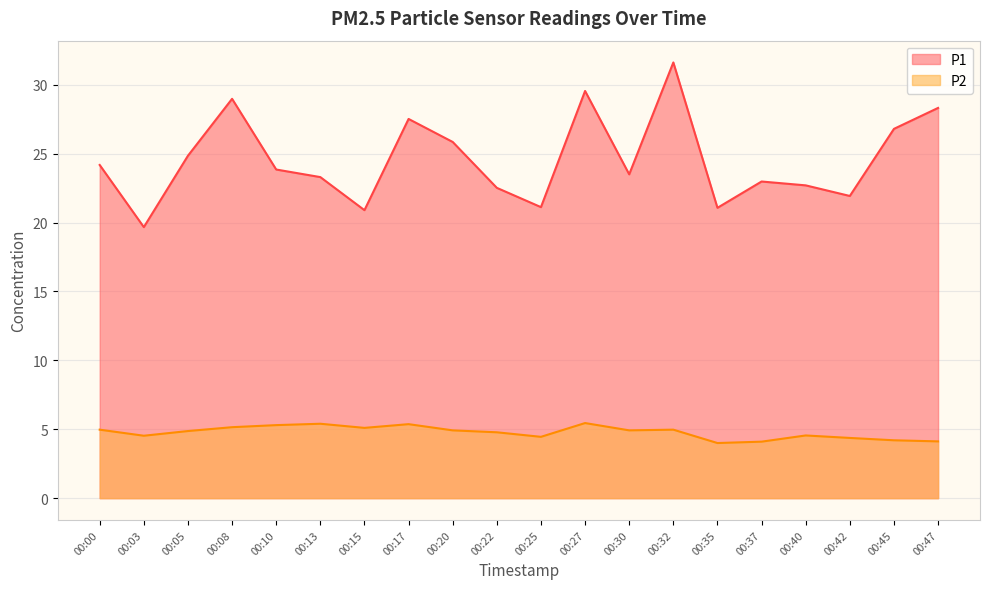

How many lines are shown in the chart?

2